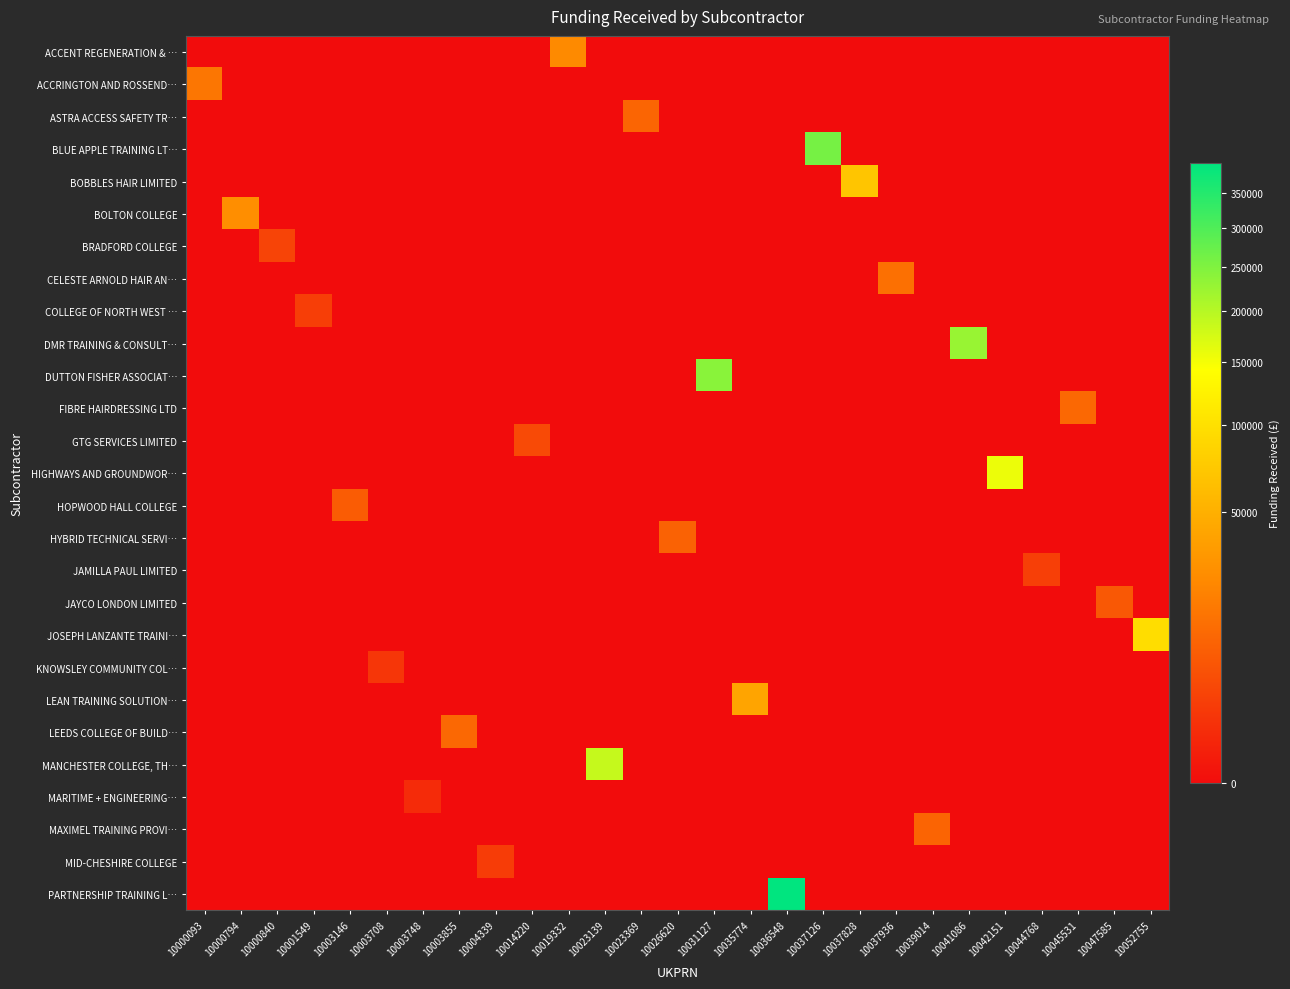

What is the total value across all series at 10000840?

3357